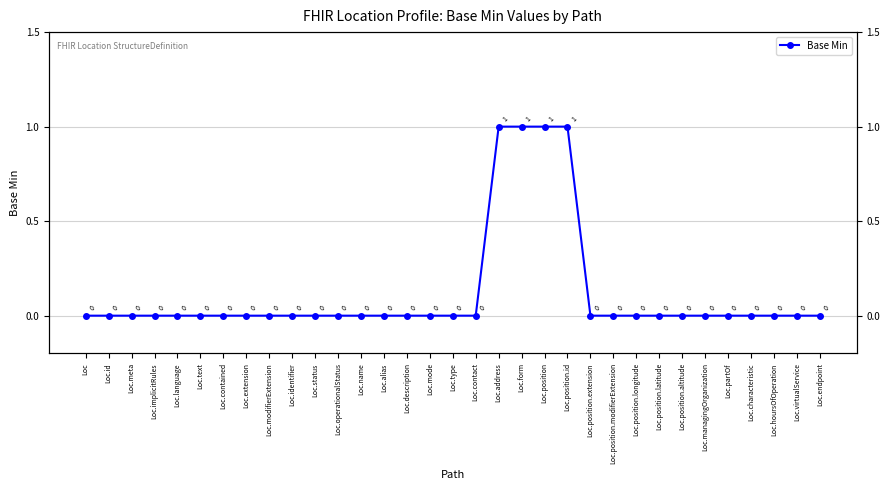

Rank the categories by value from lowest to highest.

Loc, Loc.id, Loc.meta, Loc.implicitRules, Loc.language, Loc.text, Loc.contained, Loc.extension, Loc.modifierExtension, Loc.identifier, Loc.status, Loc.operationalStatus, Loc.name, Loc.alias, Loc.description, Loc.mode, Loc.type, Loc.contact, Loc.position.extension, Loc.position.modifierExtension, Loc.position.longitude, Loc.position.latitude, Loc.position.altitude, Loc.managingOrganization, Loc.partOf, Loc.characteristic, Loc.hoursOfOperation, Loc.virtualService, Loc.endpoint, Loc.address, Loc.form, Loc.position, Loc.position.id